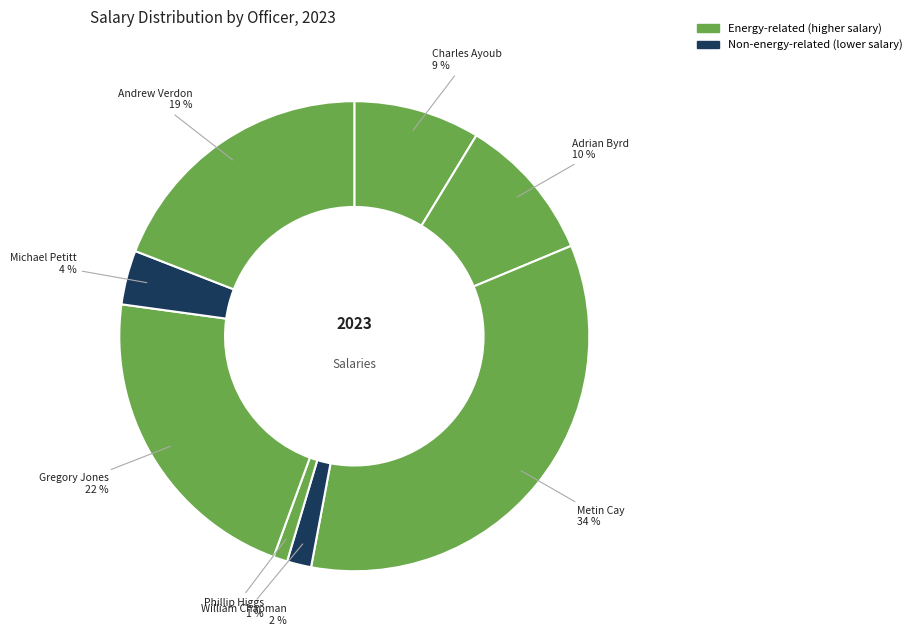

Is the sum of Metin Cay and Michael Petitt greater than half?

No